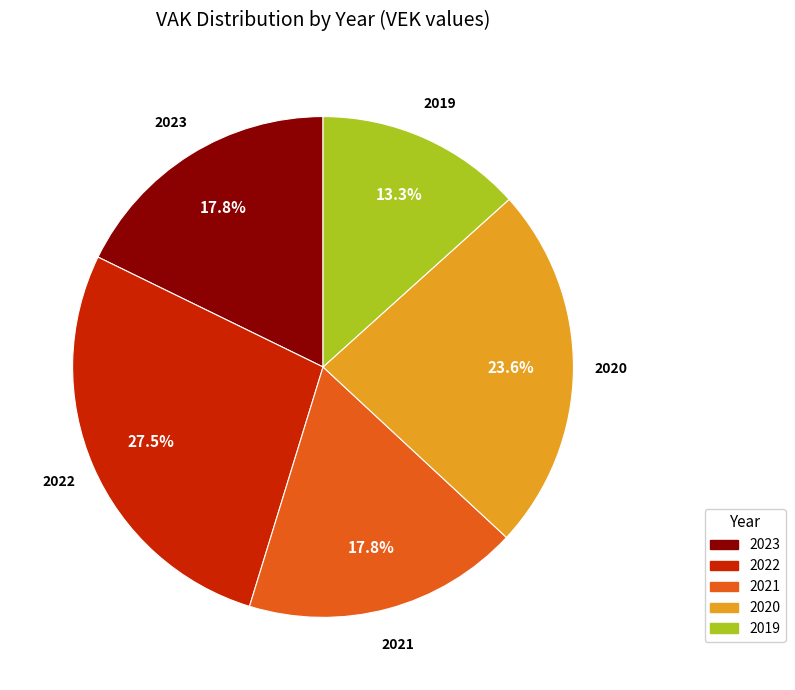

Is there a majority slice in this chart?

No